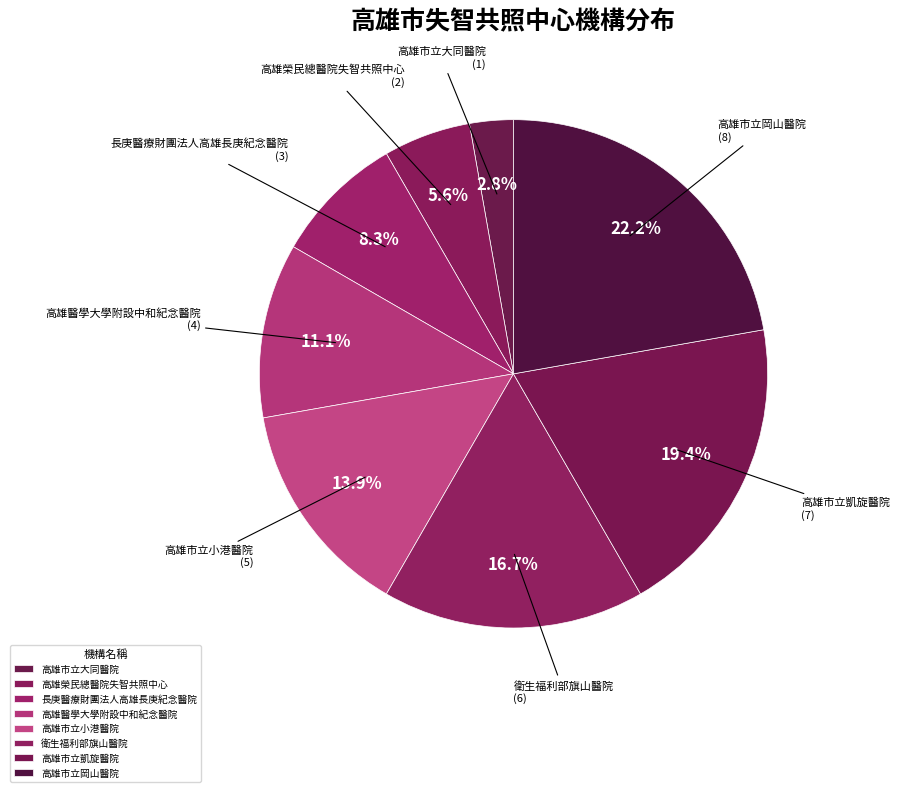

Count the number of slices in the pie.

8